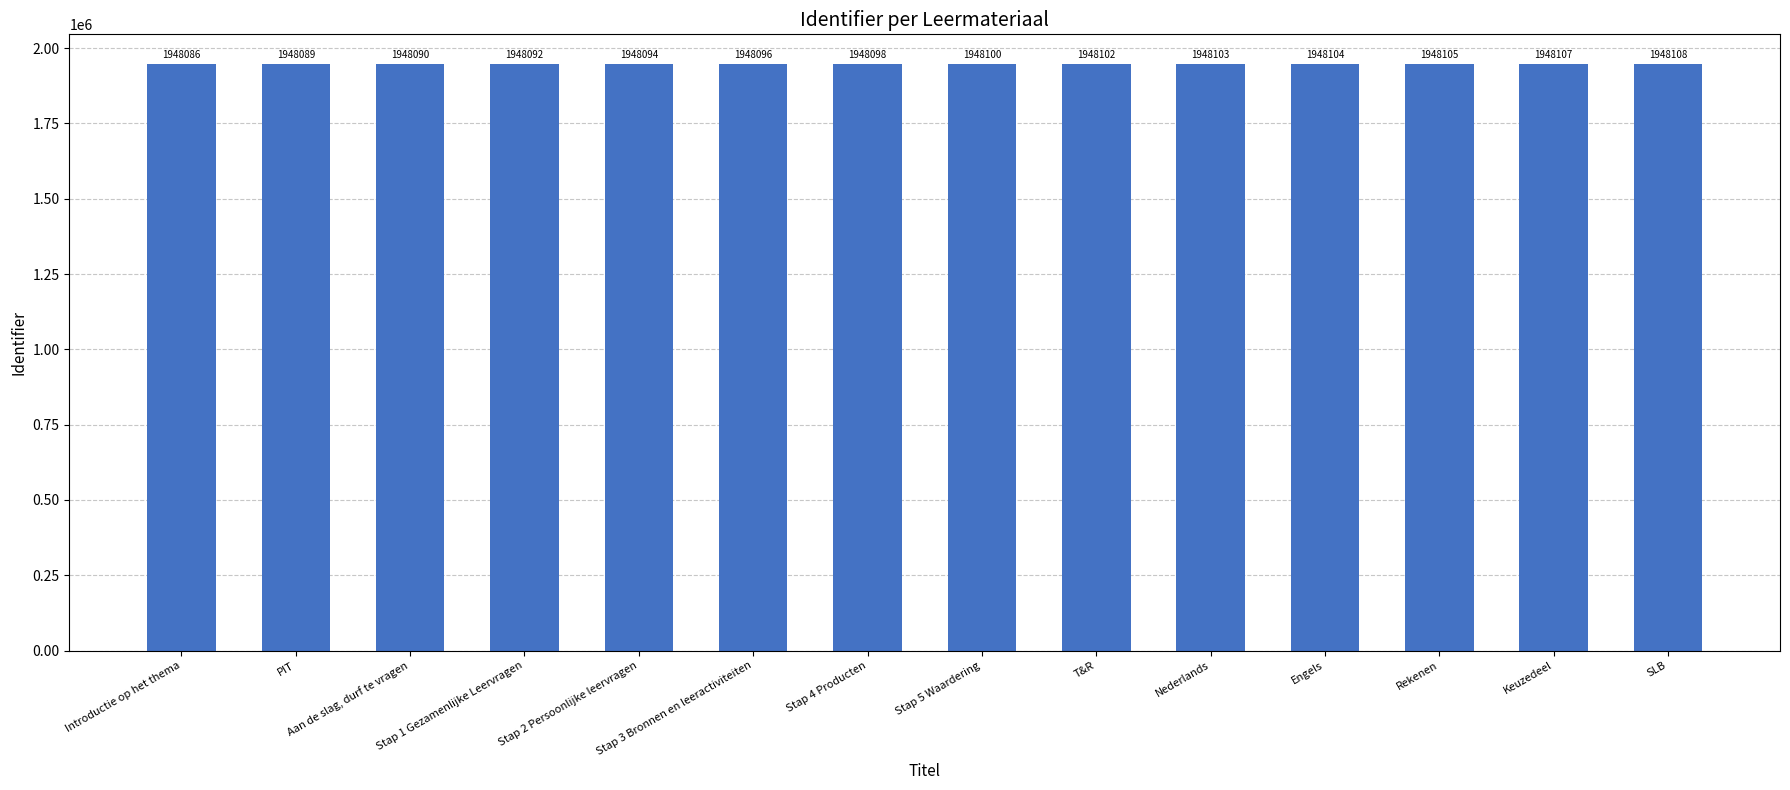

How many values are below 1948100?

7